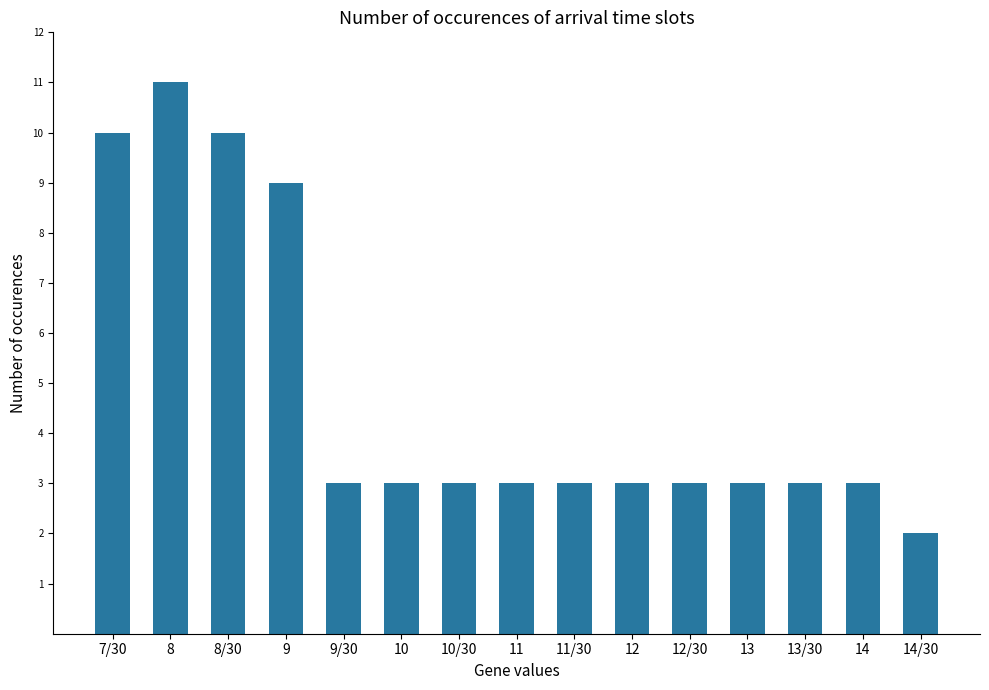

What is the value of the 7th bar from the left?

3